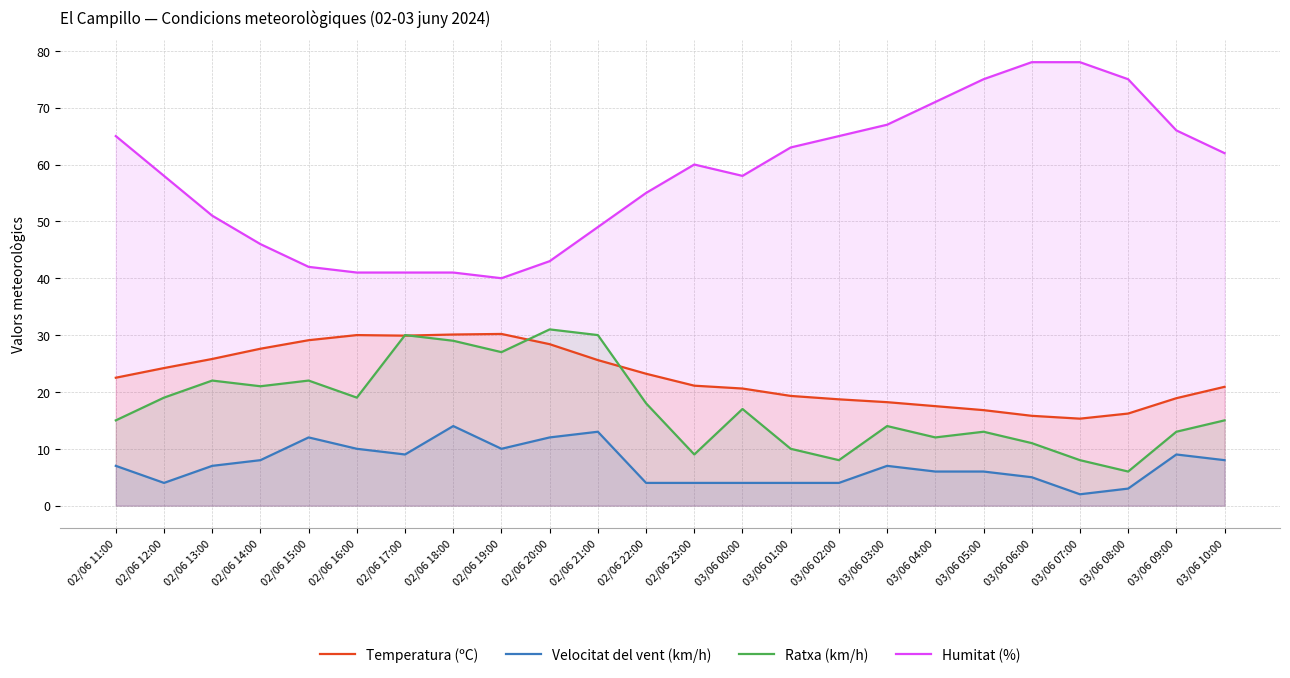

In Ratxa (km/h), how many points are lower than both neighbors (excluding endpoints)?

7